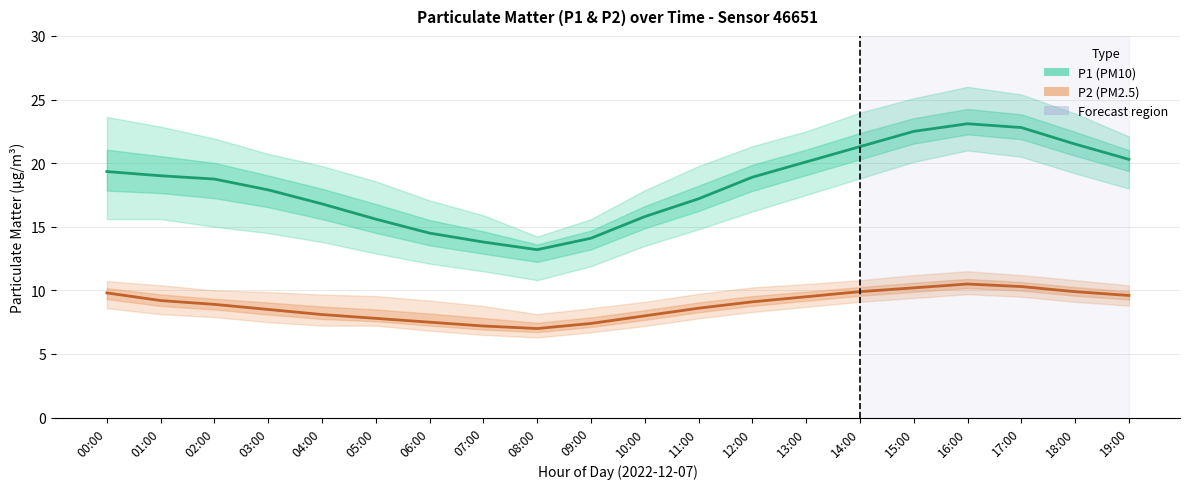

Is the value of P1 (PM10) at 16:00 greater than the value of P2 (PM2.5) at 18:00?

Yes